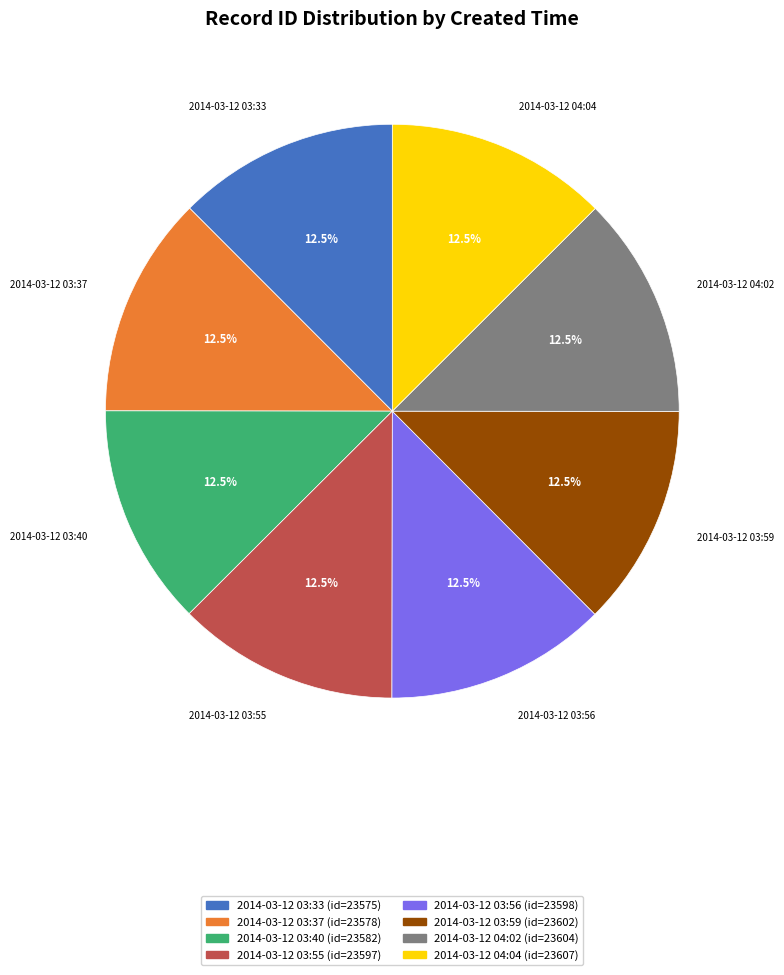

Does 2014-03-12 03:59 account for over 50% of the chart?

No